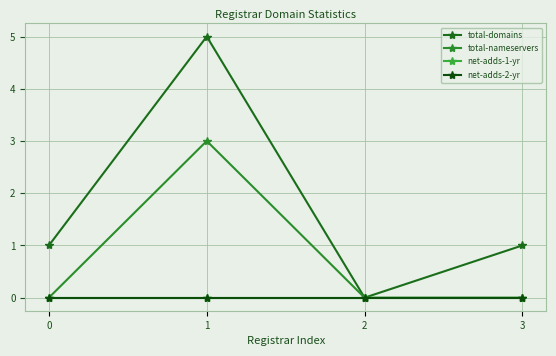

What is the maximum value shown in the chart?

5